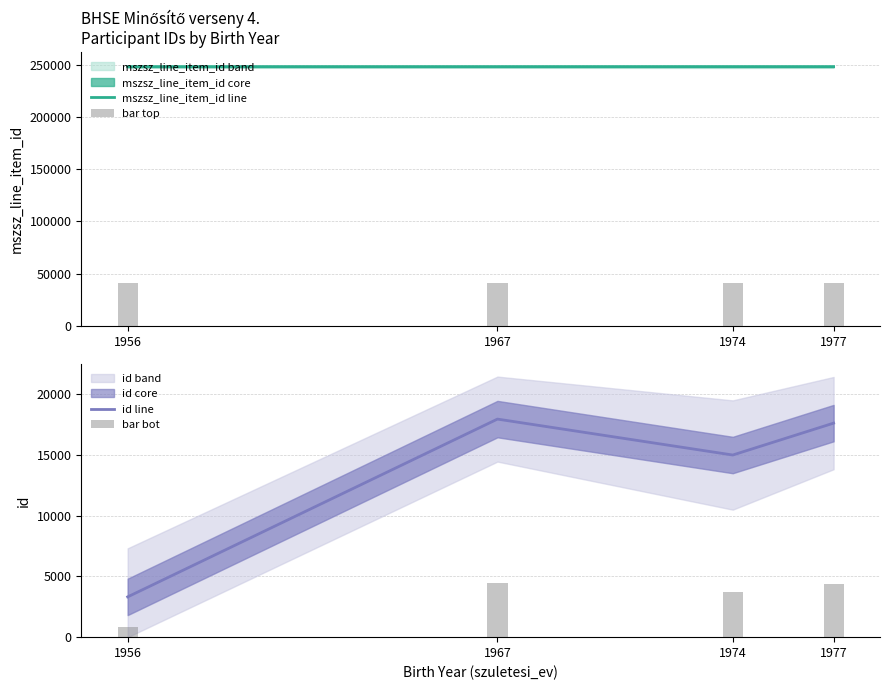

What is the maximum value for mszsz_line_item_id line?

248244